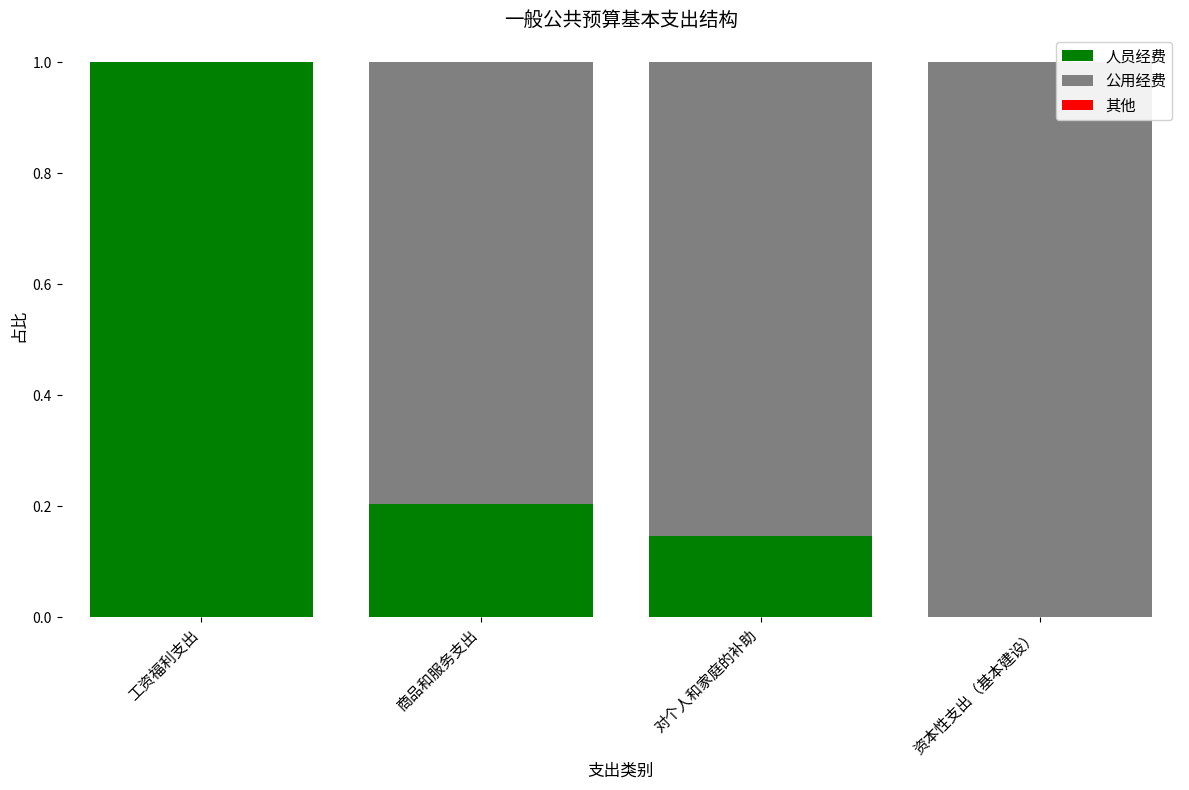

Is it true that 人员经费 equals 0.2 at 商品和服务支出?

True